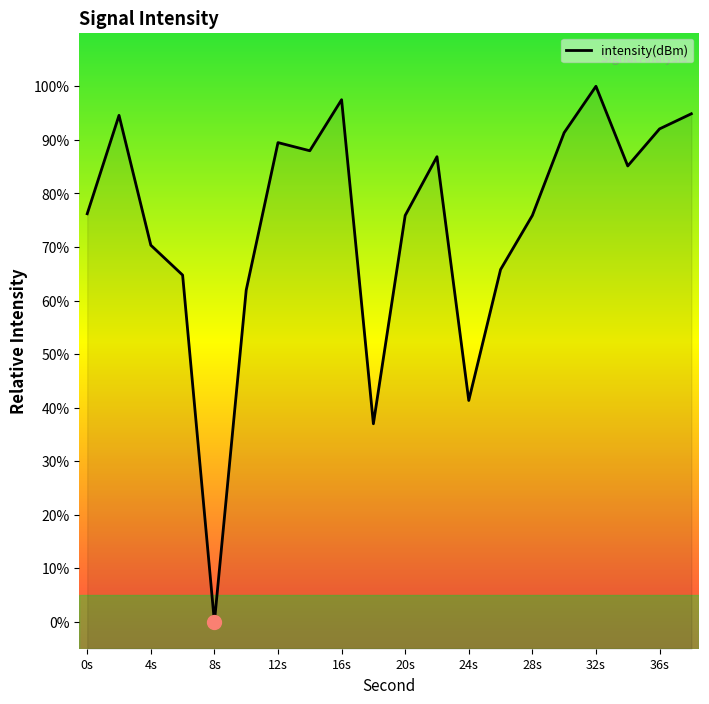

What is the greatest value displayed?

100.0